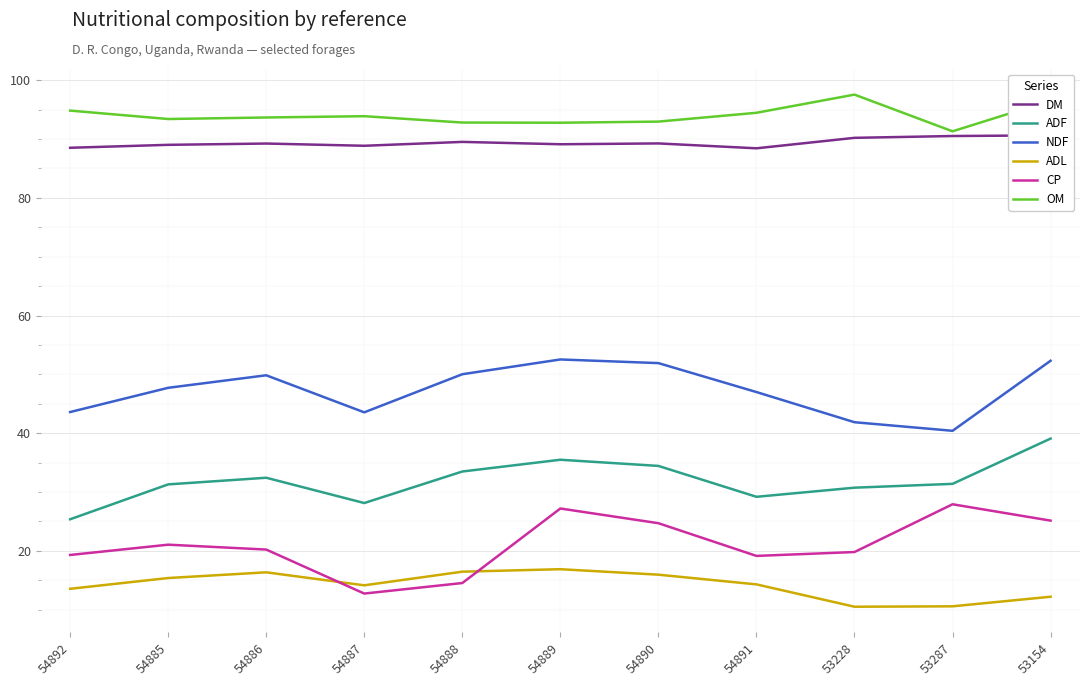

Rank the series at 54887 from highest to lowest value.

OM, DM, NDF, ADF, ADL, CP